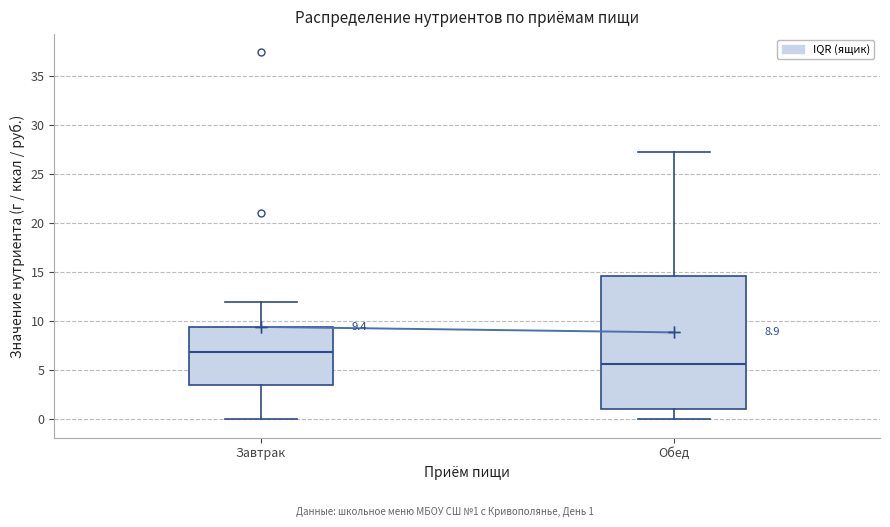

Which box is the tallest, from its lower edge to its upper edge?

Обед